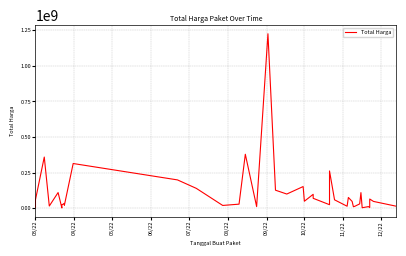

Reading left to right, what are all the values shown in this chart?

6936000	59935000	359500000	15787200	110389990	2395750	23680800	34132505	27720000	21231000	314121780	199200000	139800000	19950000	29000000	379075000	12000000	1224682000	127000000	100000000	152477000	49478000	98000000	70000000	25200000	262118150	59375000	14400000	75920000	48140000	11100000	13442000	30800000	110000000	3825000	11800000	5093000	65000000	48140000	14750000